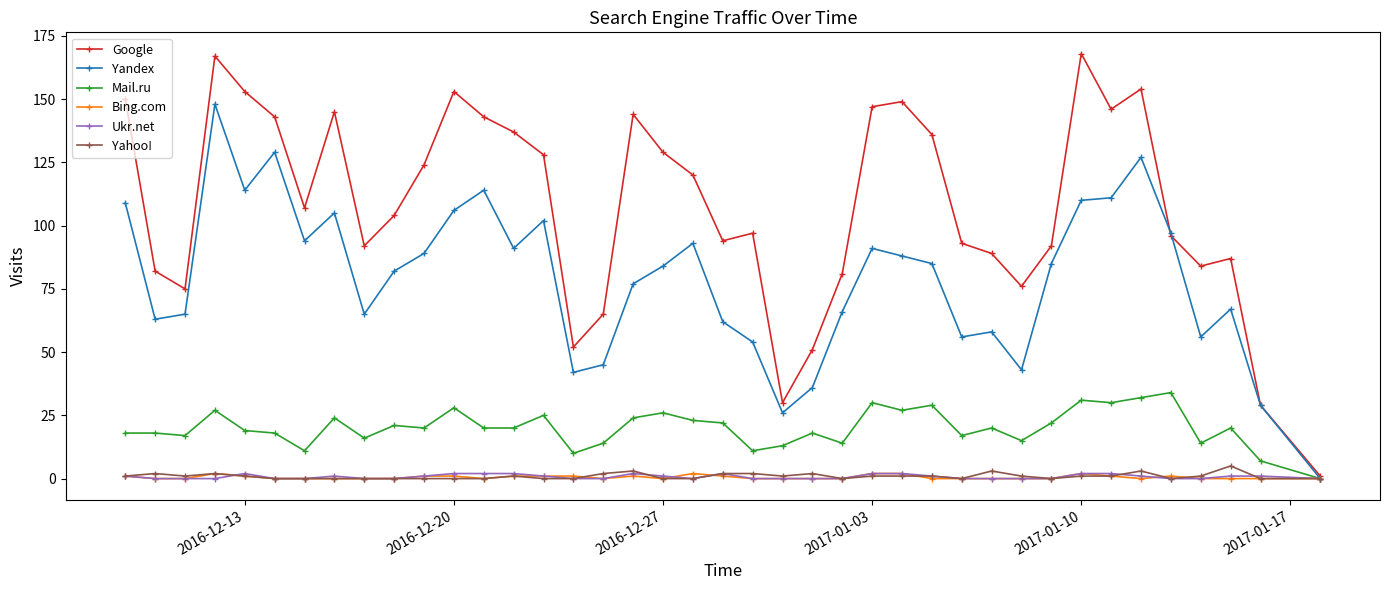

Which series has the largest range (max minus min)?

Google